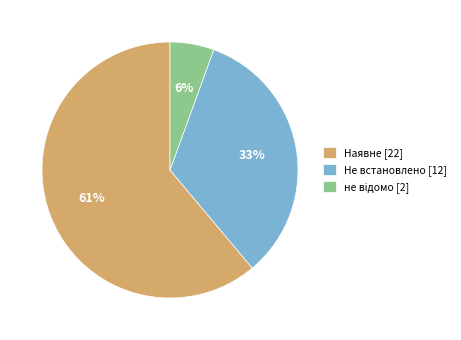

Between Наявне [22] and Не встановлено [12], which is larger?

Наявне [22]